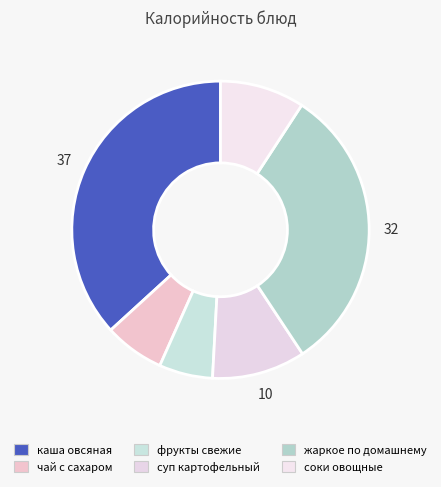

Count the number of slices in the pie.

6